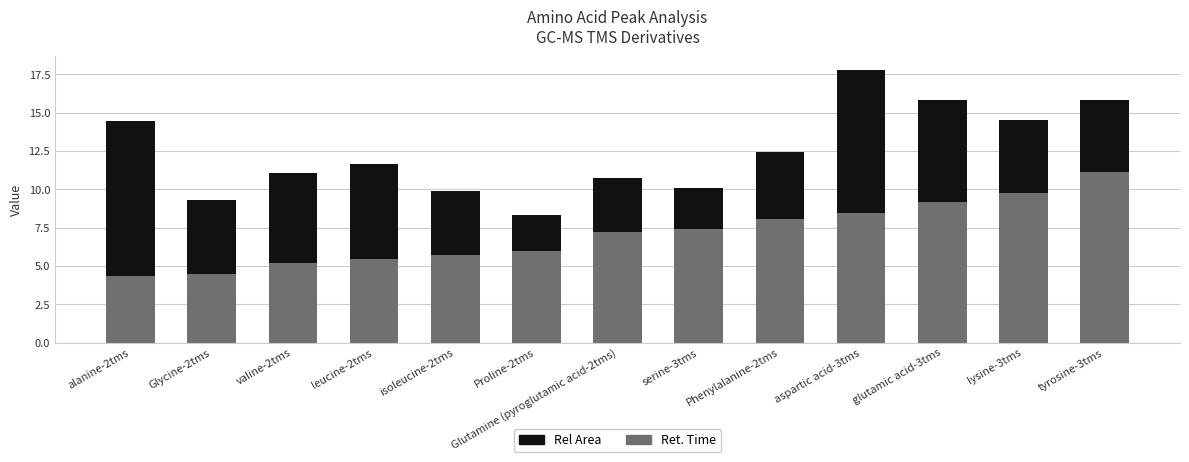

At which label is Ret. Time closest to 7?

Glutamine (pyroglutamic acid-2tms)